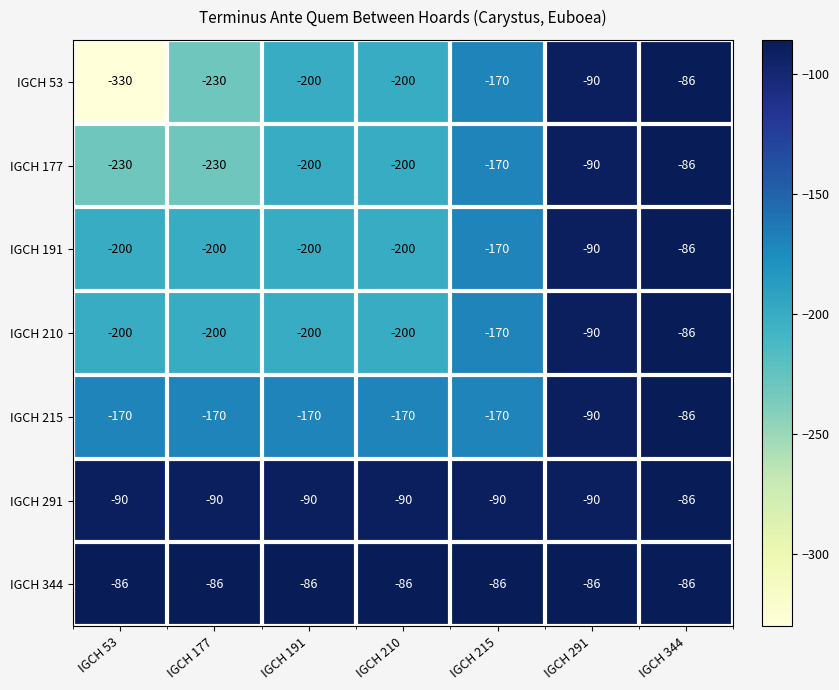

Which series has the largest total across all categories?

IGCH 344